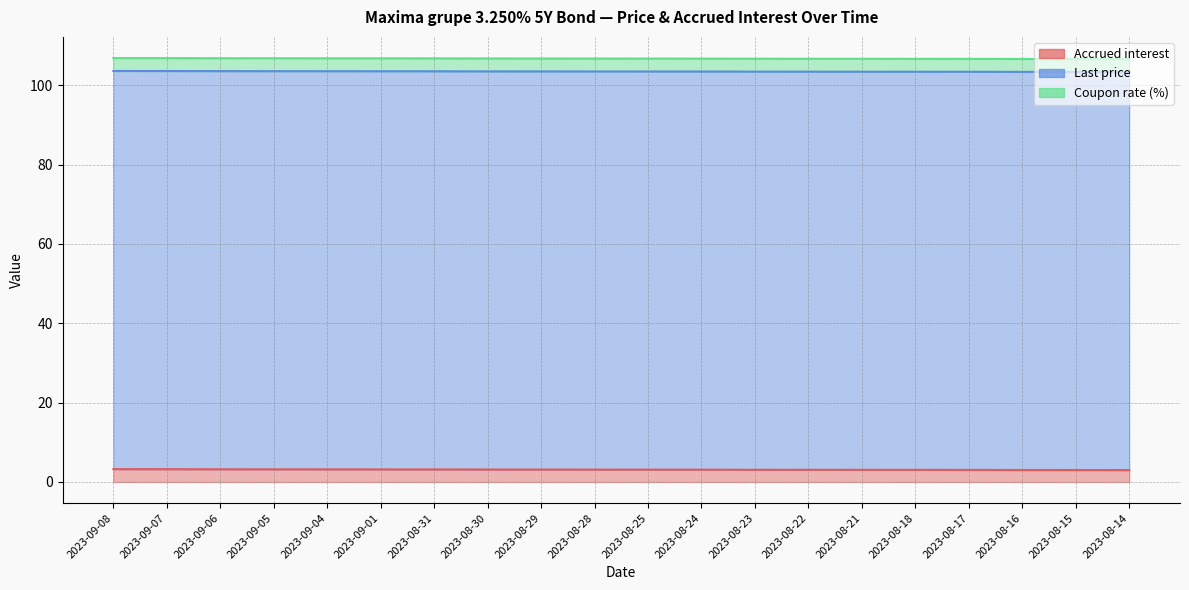

At which label is Coupon rate (%) closest to 3?

2023-09-08